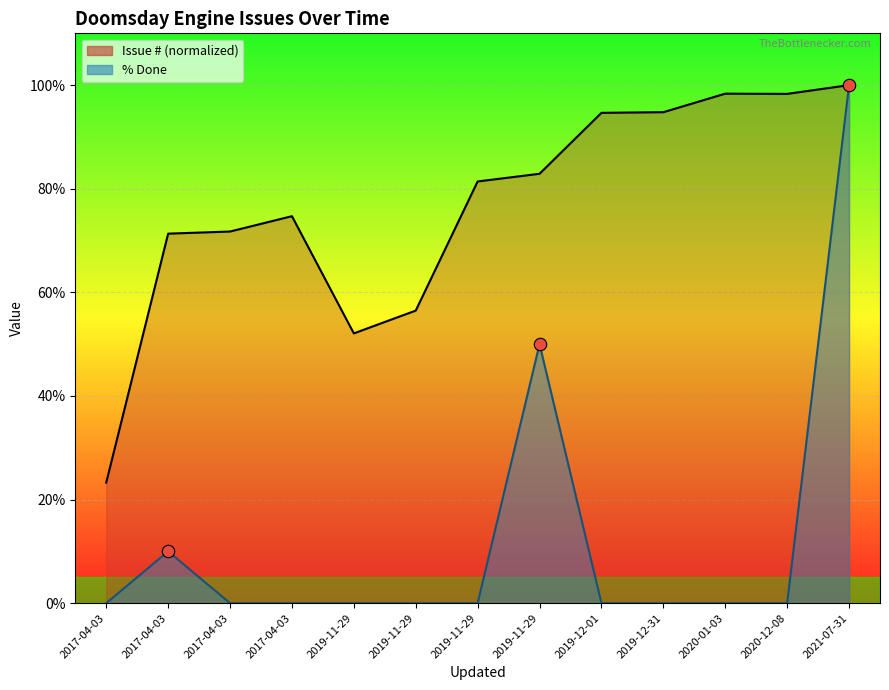

Which series has the largest total across all categories?

Issue #